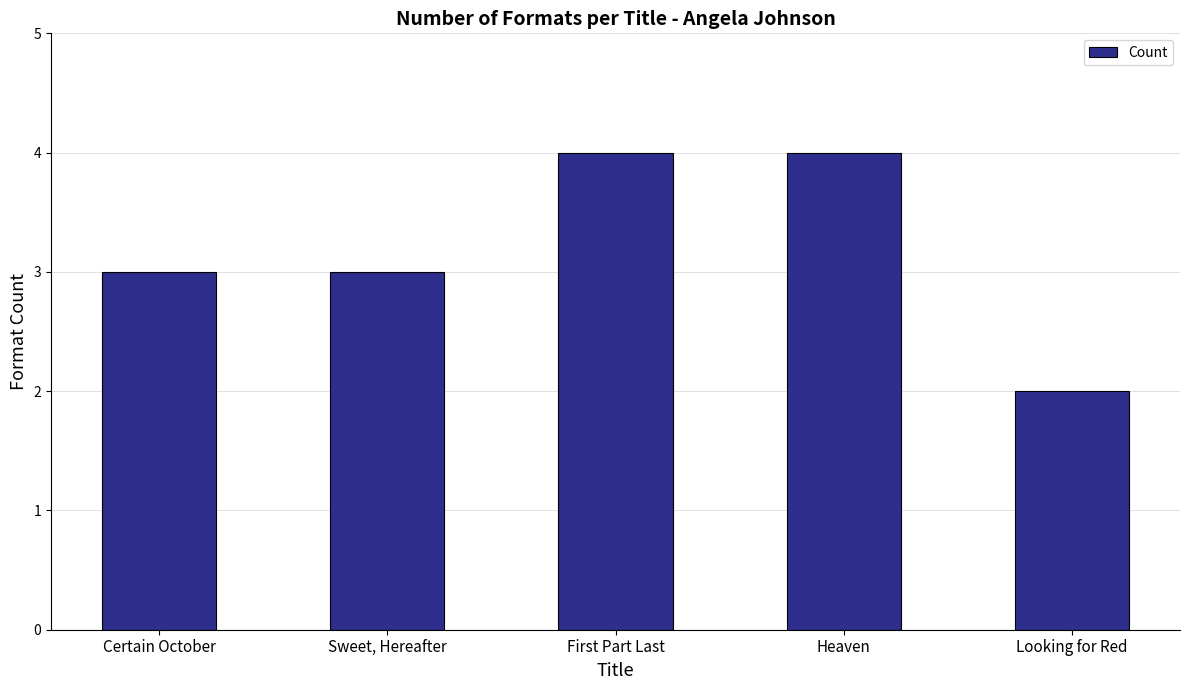

What position from the right is Heaven?

2